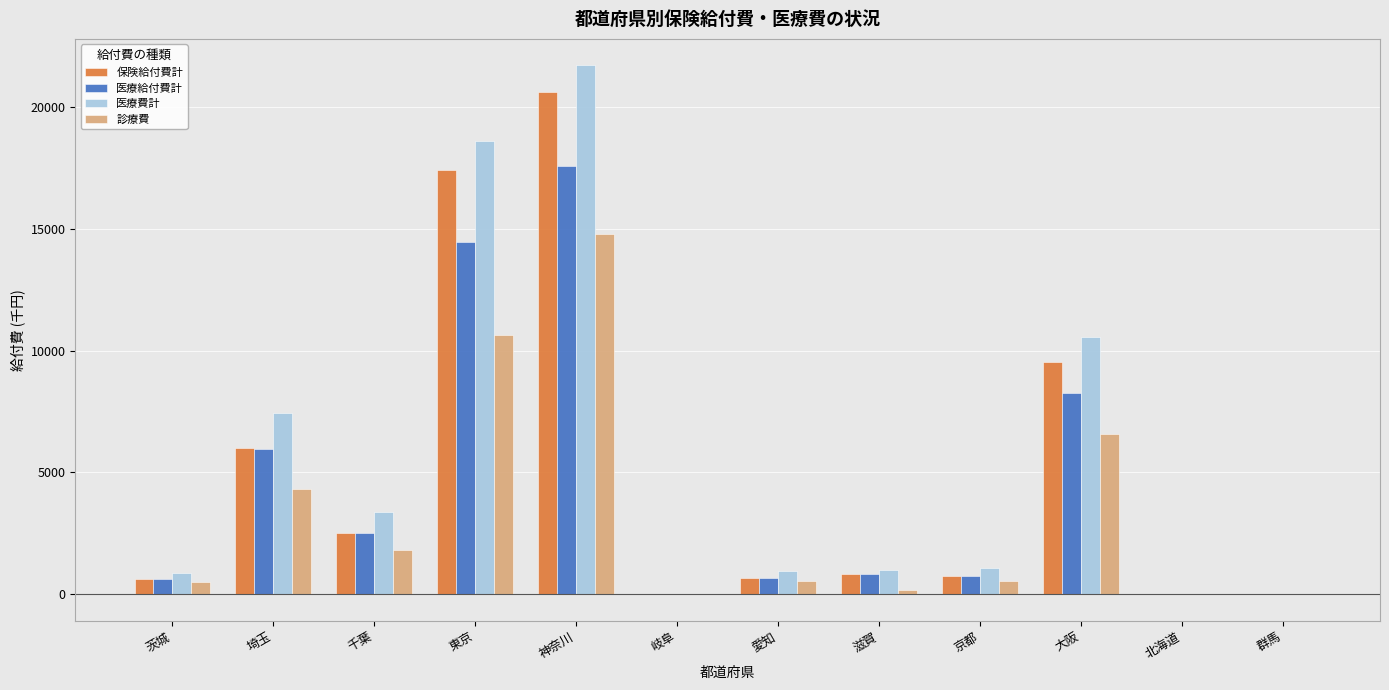

What is the sum of the 医療費計 values at 北海道 and 愛知?

947.5